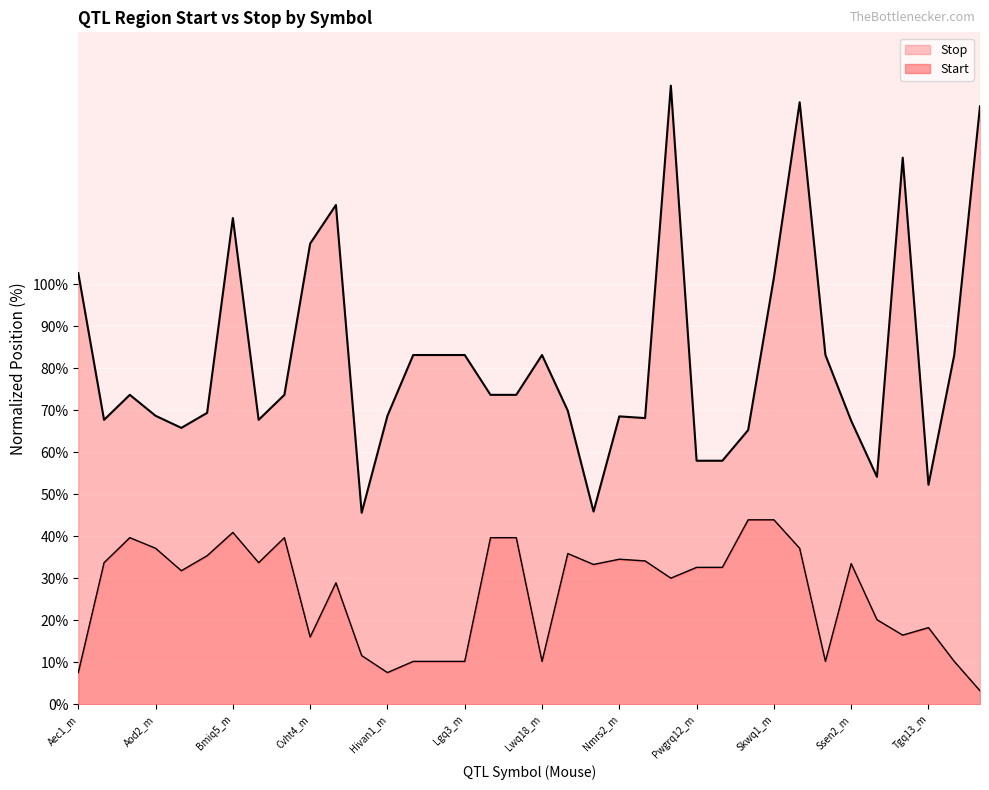

Which series has the largest total across all categories?

Stop